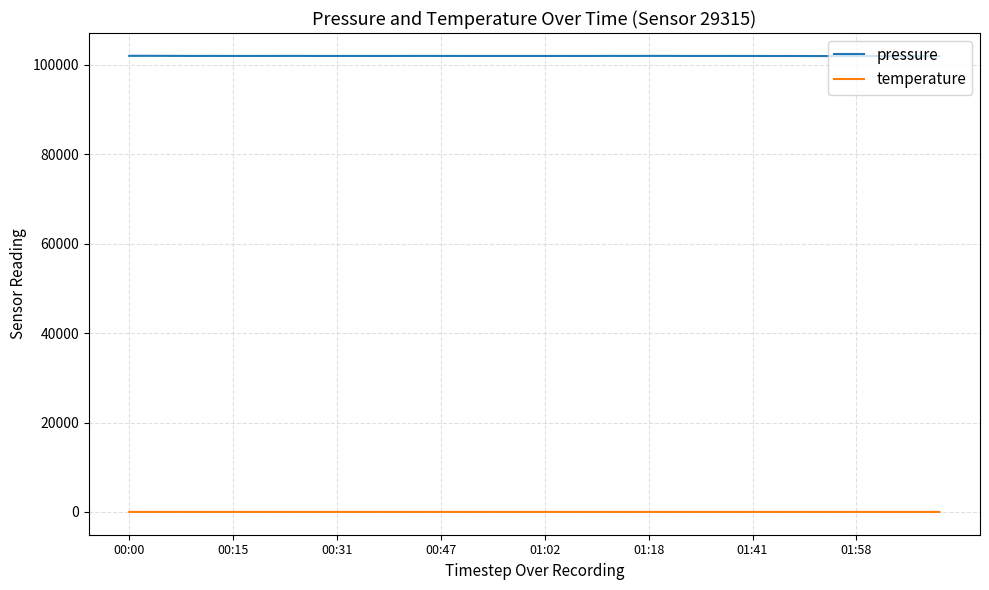

List the series in order of their overall mean, highest first.

pressure, temperature